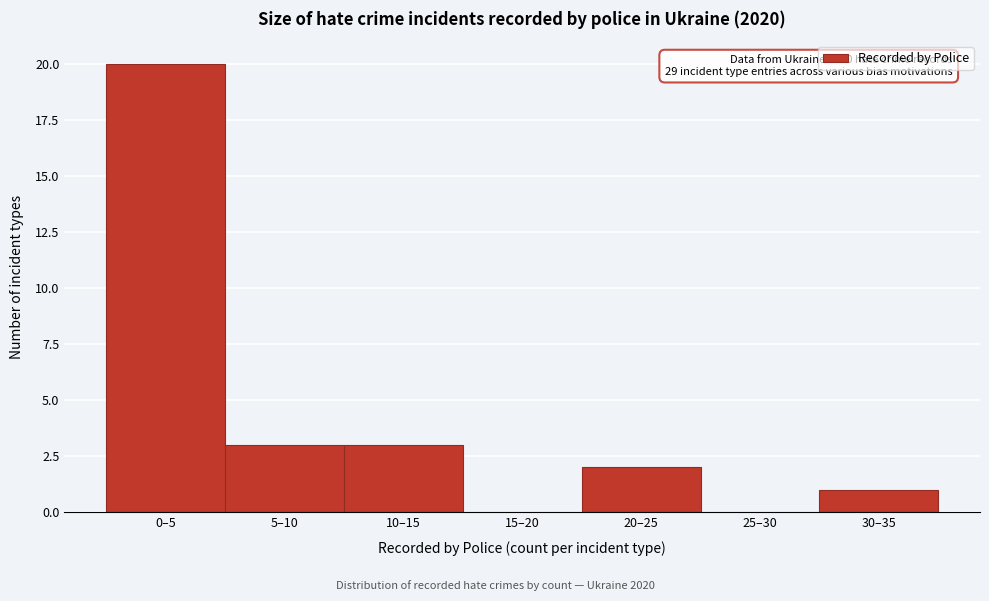

Reading left to right, transcribe all the data shown in this chart.

0–5=20	5–10=3	10–15=3	15–20=0	20–25=2	25–30=0	30–35=1